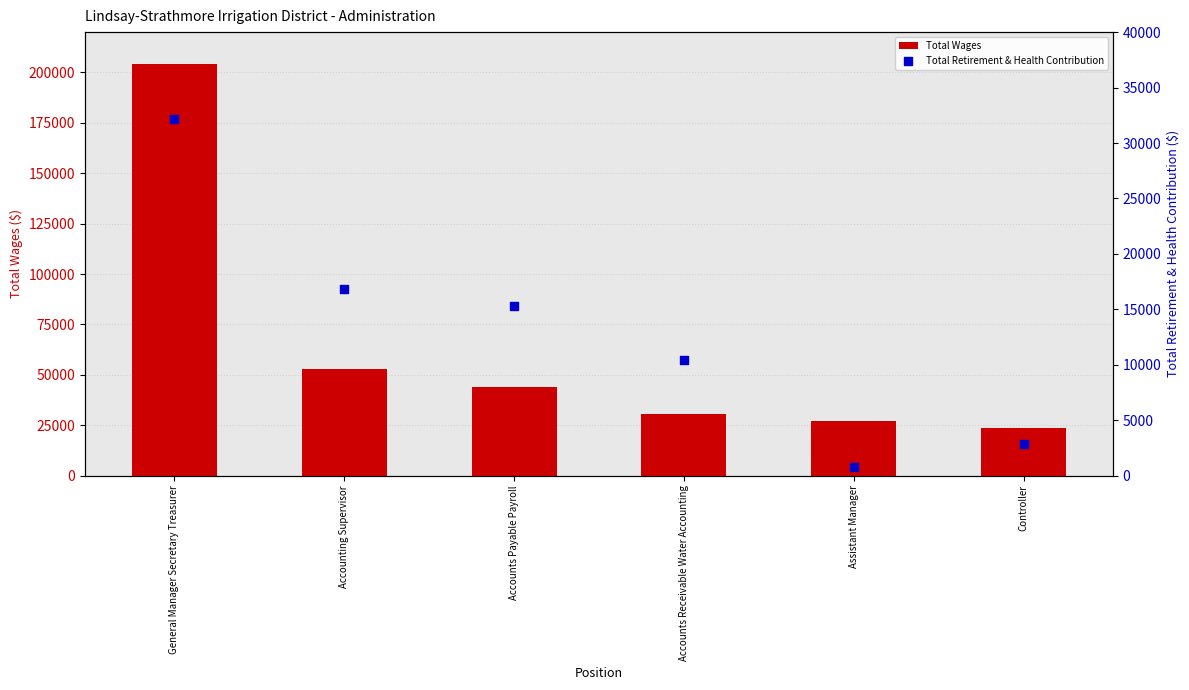

Which series reaches the maximum Y coordinate?

Total Wages